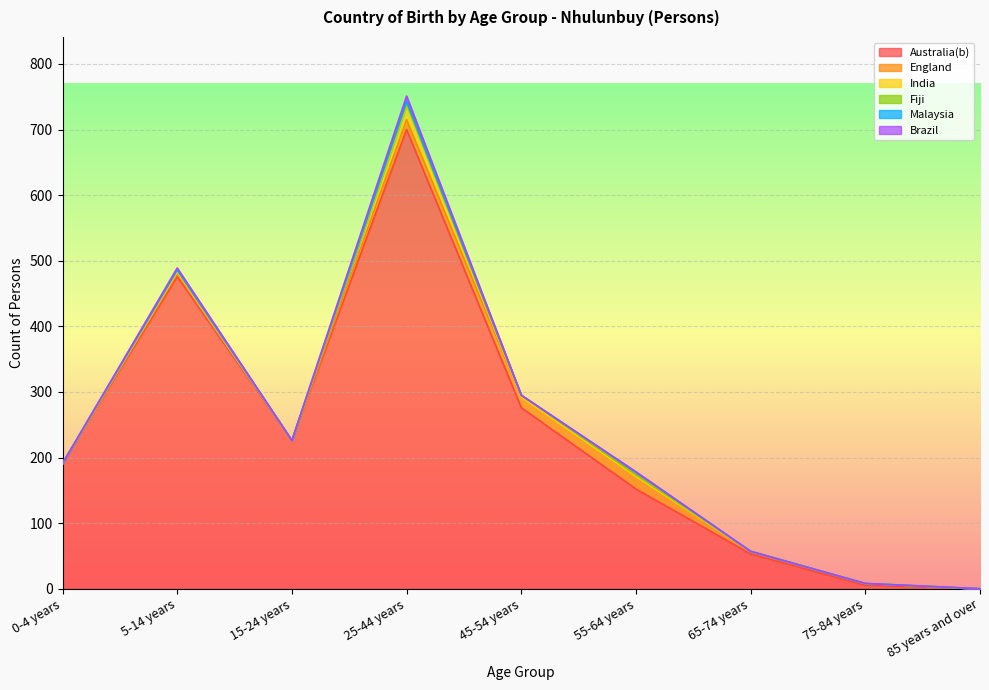

True or false: Brazil has a value of 0 at 55-64 years.

True